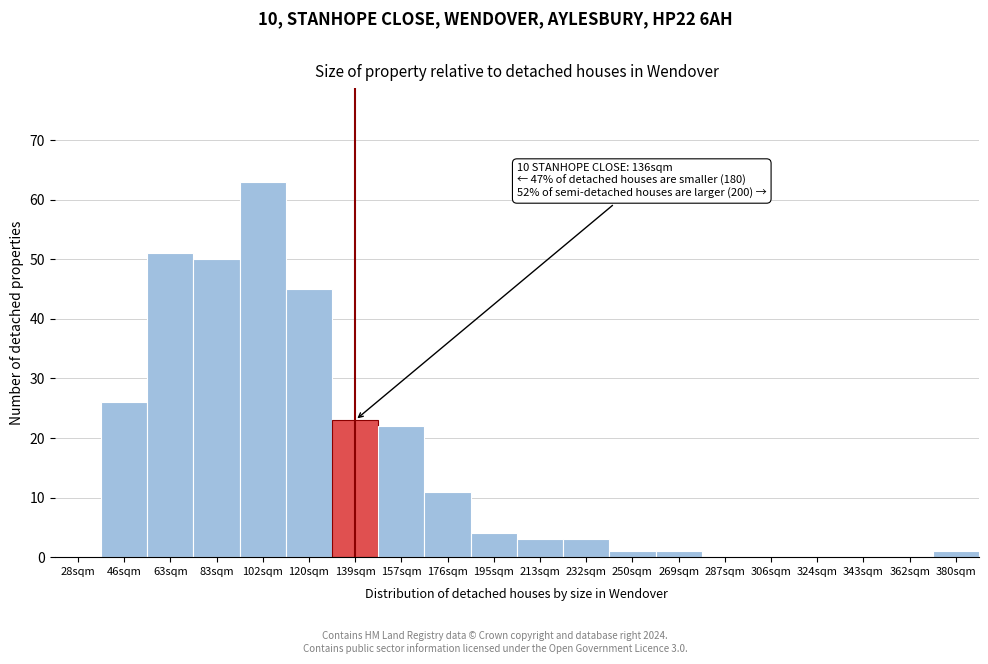

Reading left to right, transcribe all the data shown in this chart.

28sqm=0	46sqm=26	63sqm=51	83sqm=50	102sqm=63	120sqm=45	139sqm=23	157sqm=22	176sqm=11	195sqm=4	213sqm=3	232sqm=3	250sqm=1	269sqm=1	287sqm=0	306sqm=0	324sqm=0	343sqm=0	362sqm=0	380sqm=1